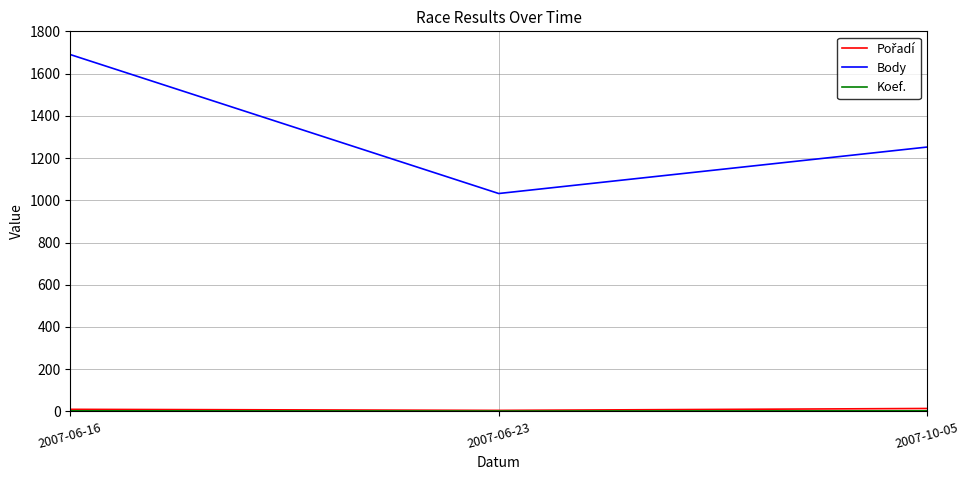

What is the difference between the highest and lowest values at 2007-10-05?

1249